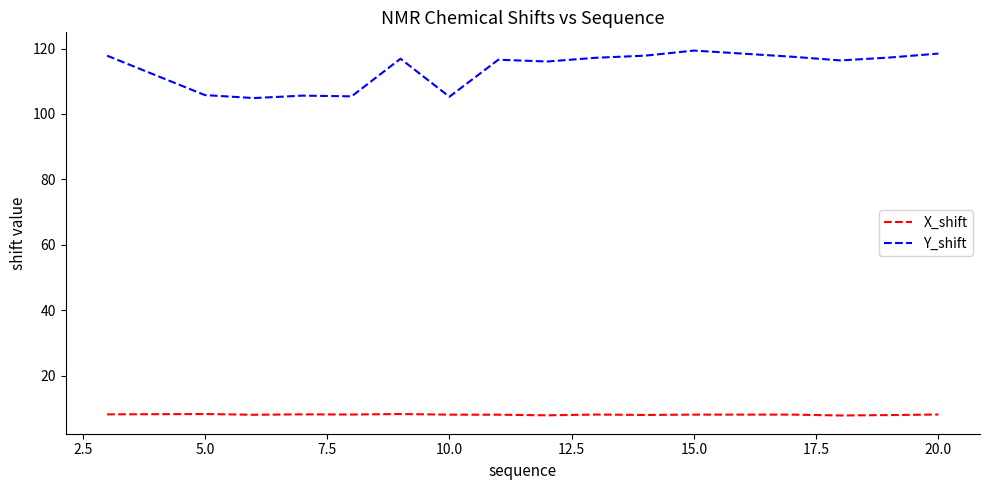

What is the maximum value shown in the chart?

119.4